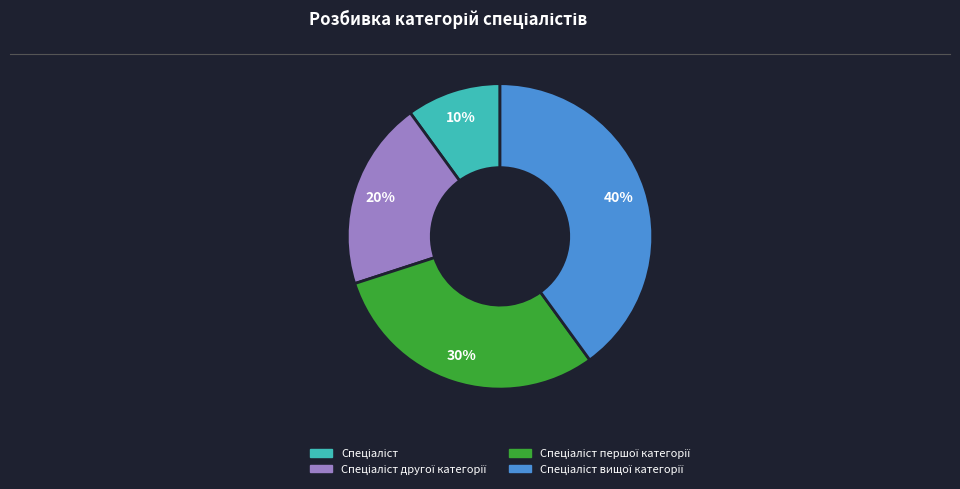

To the nearest percent, what is the difference between the largest and smallest slice percentages?

30%